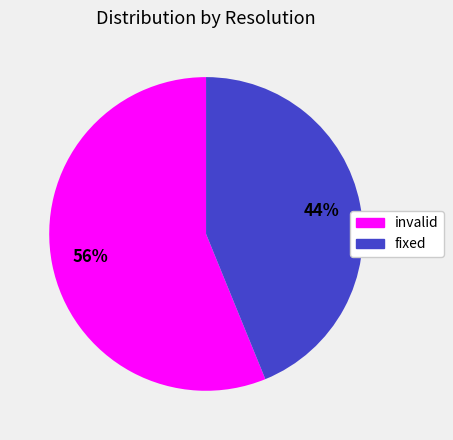

Which category has the biggest portion of the pie?

invalid